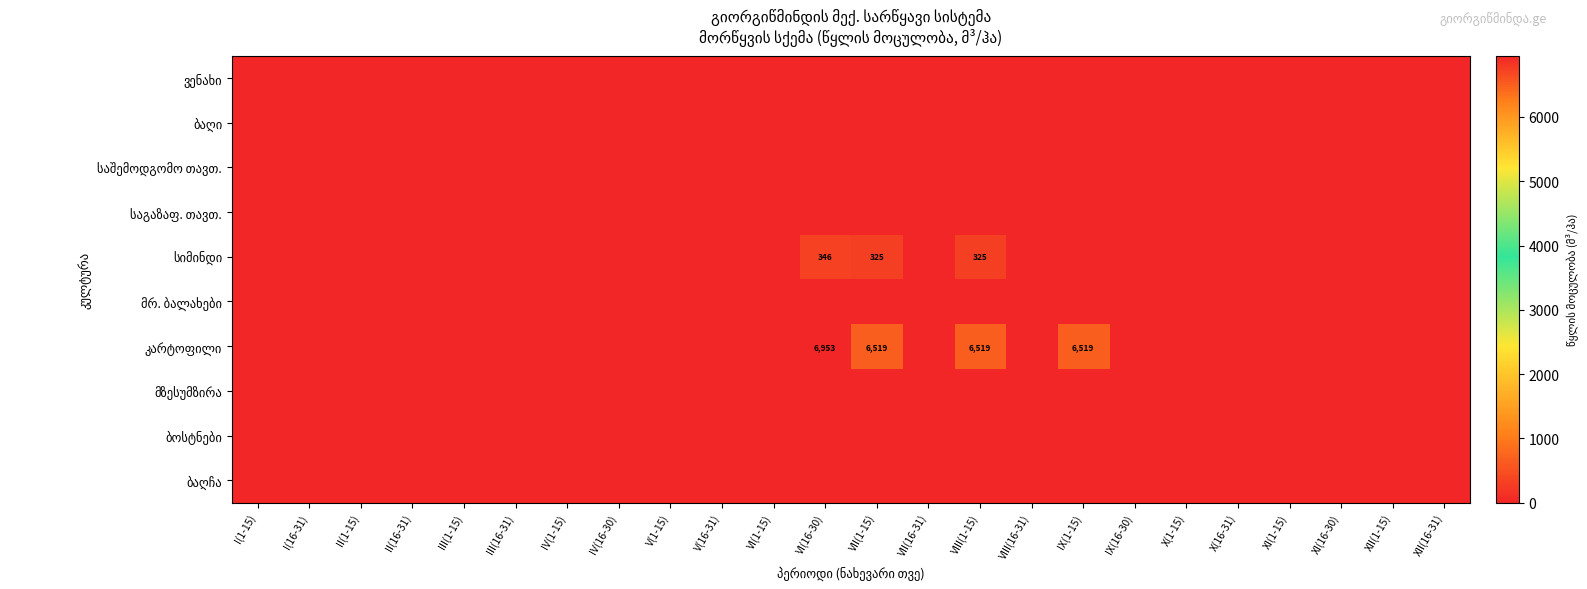

What is the maximum value shown in the chart?

6953.4